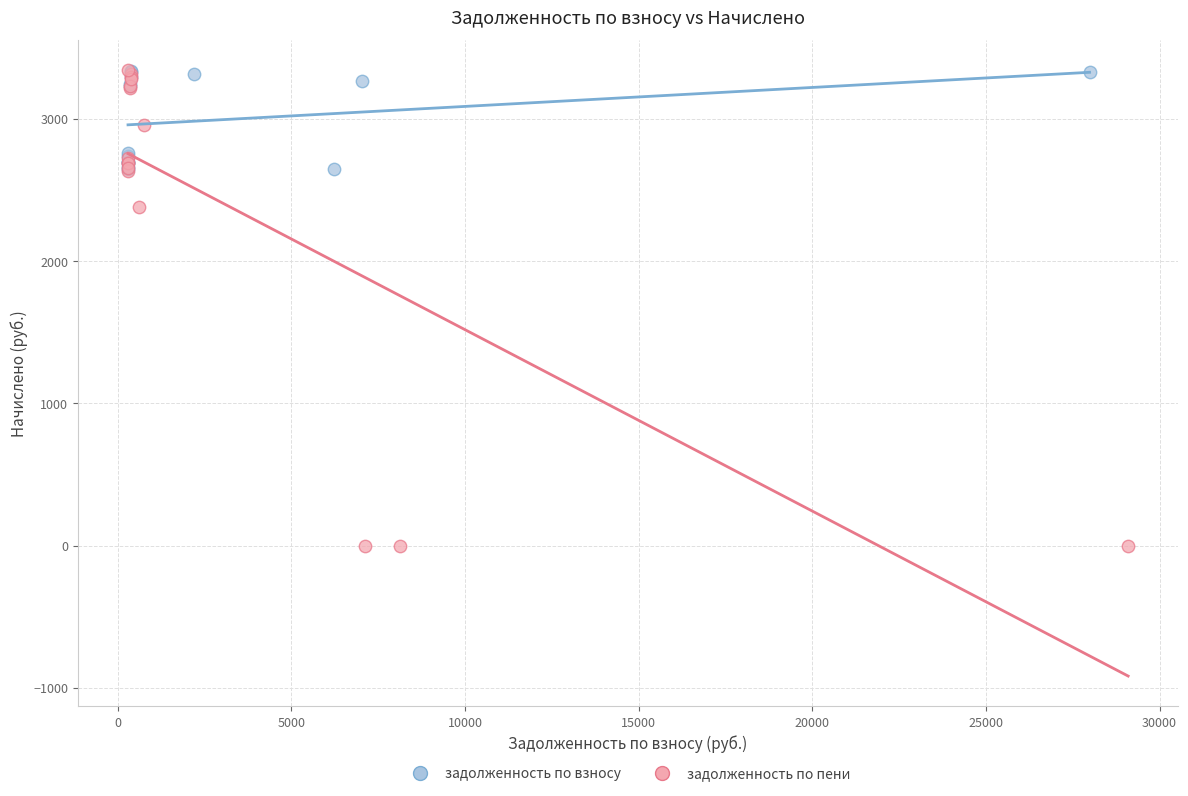

Which series has the largest Y range (max minus min)?

задолженность по пени